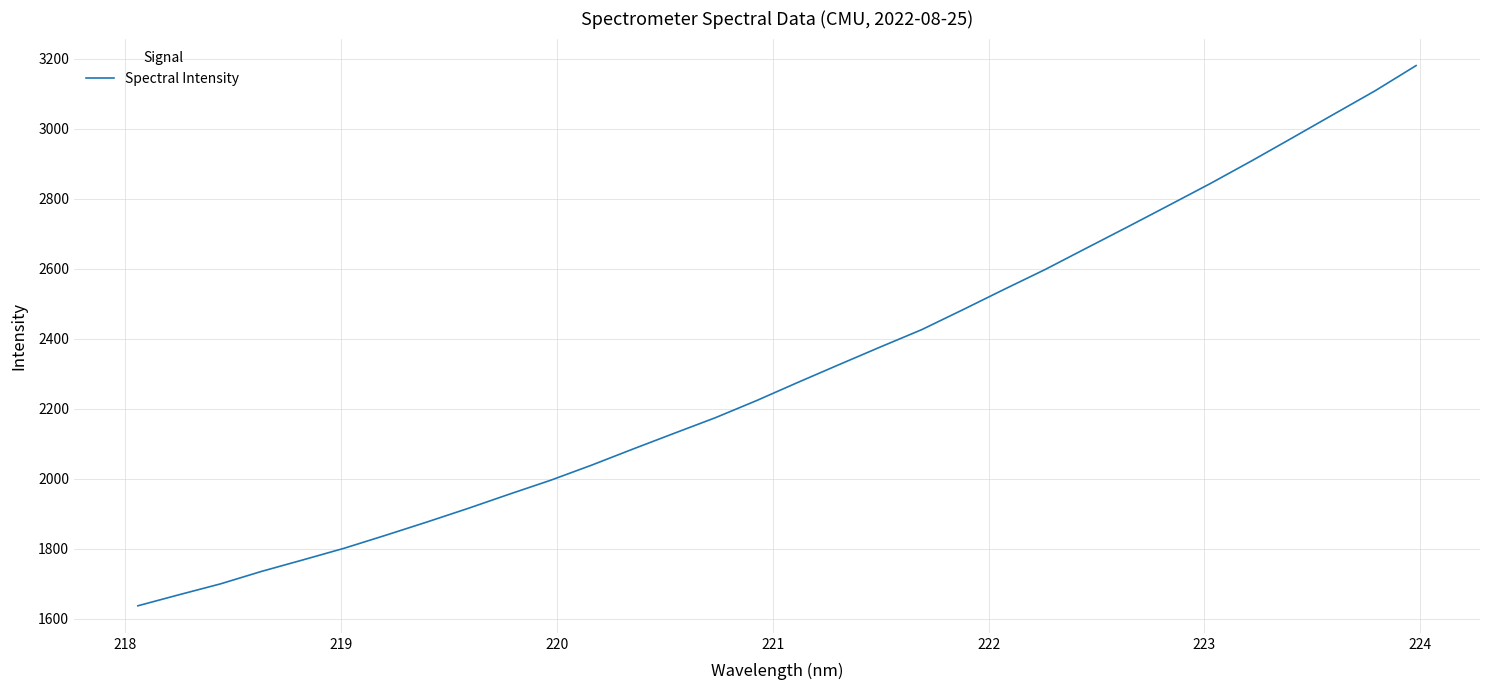

What is the difference between the maximum and minimum values?

1543.0